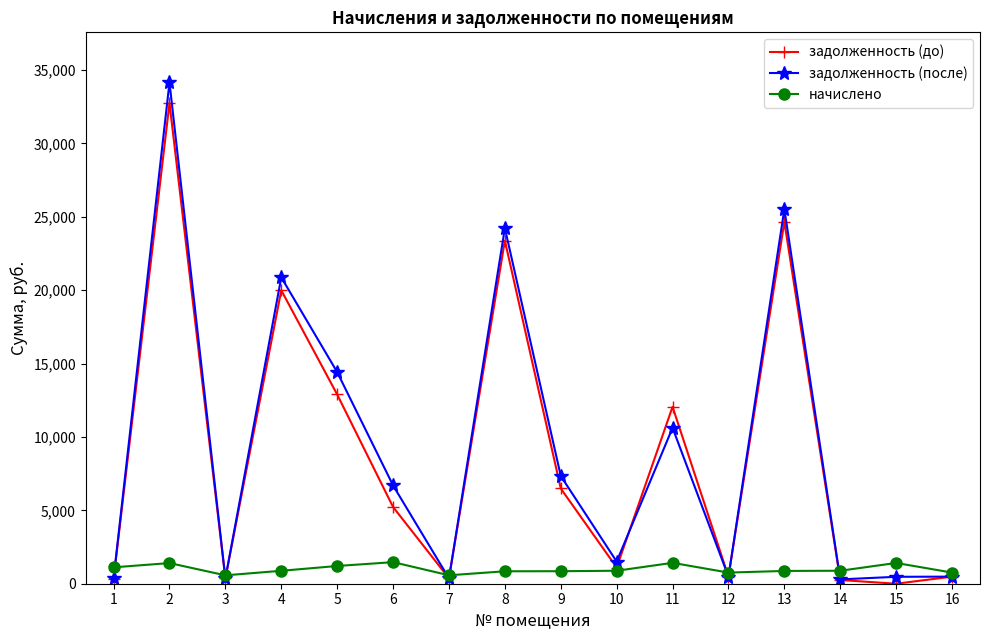

What is the difference between the maximum and second lowest values in the начислено series?

894.7